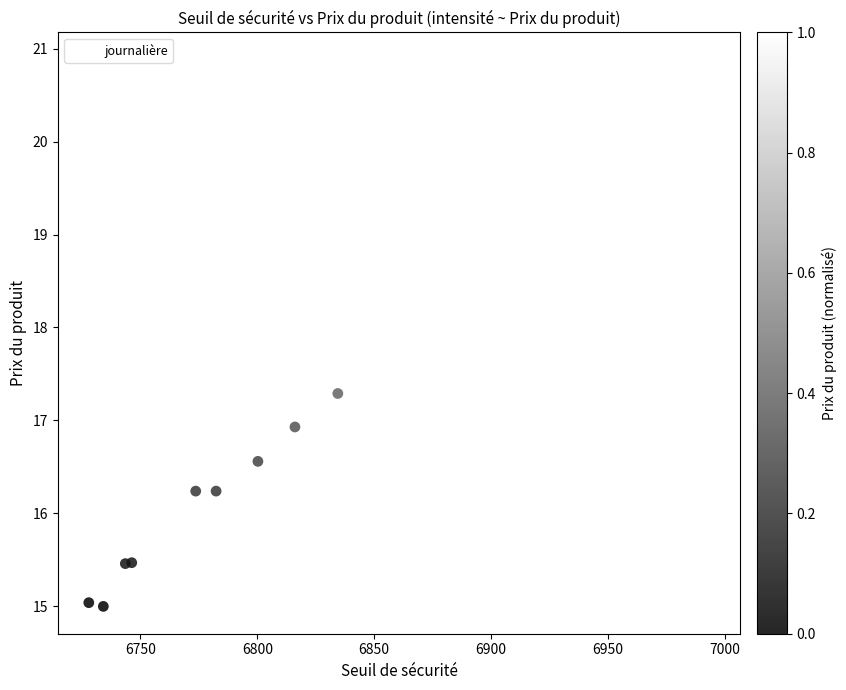

What Y value in the scatter plot is closest to 17?

16.9